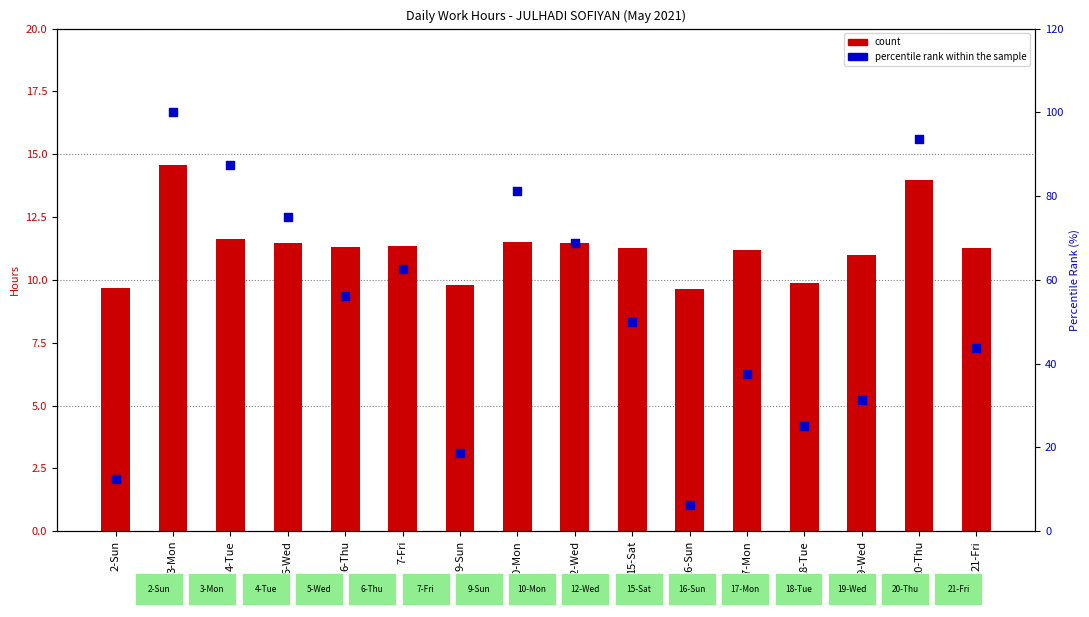

Which series reaches the minimum Y coordinate?

percentile rank within the sample